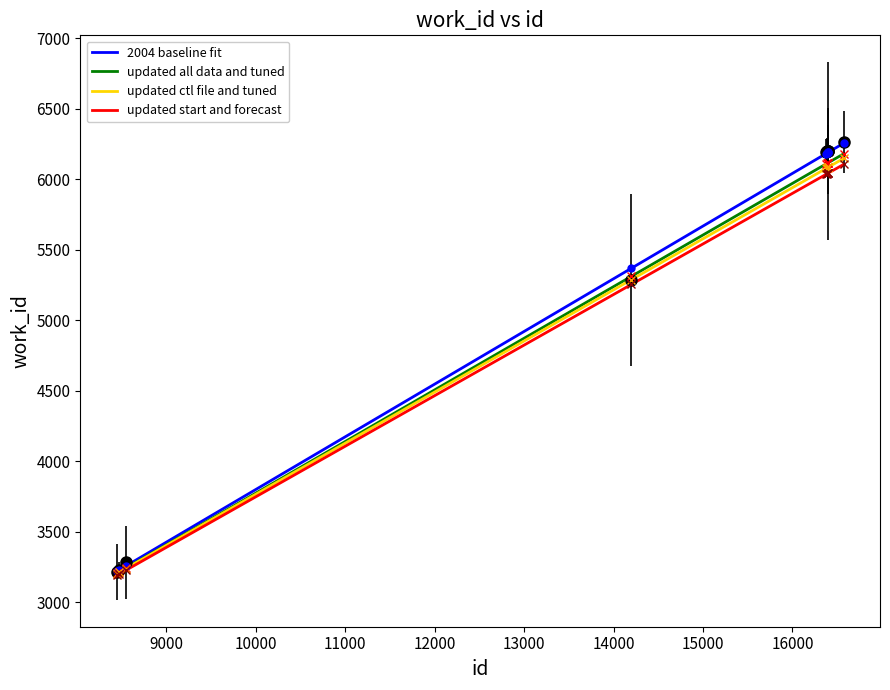

Reading left to right, transcribe all the data shown in this chart.

3215	3226	3284	5283	6195	6198	6199	6200	6200	6265